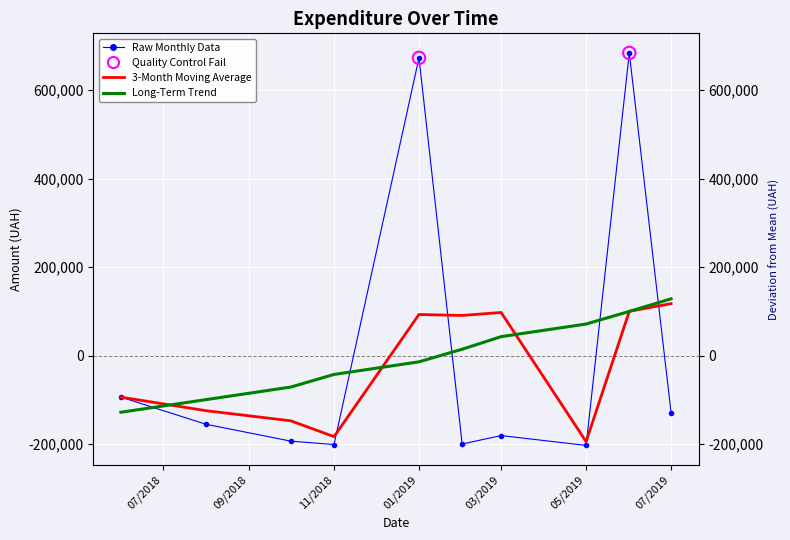

What are all the series names shown in the legend?

Raw Monthly Data, 3-Month Moving Average, Long-Term Trend